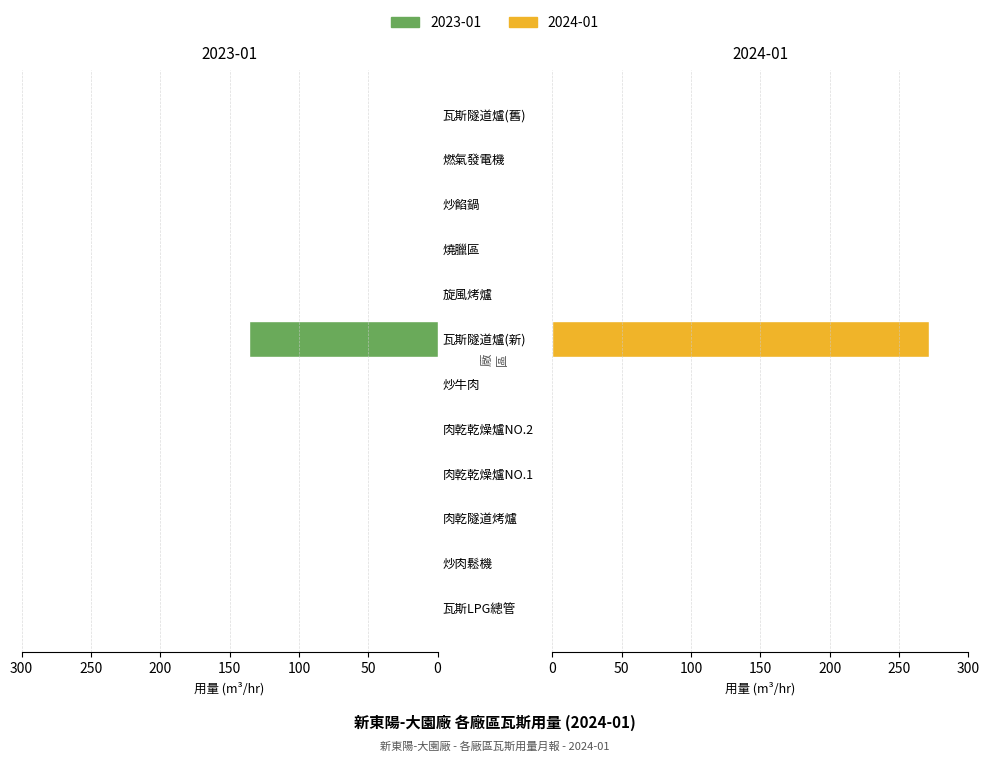

List the labels in order of 2023-01 value, largest first.

瓦斯隧道爐(新), 瓦斯LPG總管, 炒肉鬆機, 肉乾隧道烤爐, 肉乾乾燥爐NO.1, 肉乾乾燥爐NO.2, 炒牛肉, 旋風烤爐, 燒臘區, 炒餡鍋, 燃氣發電機, 瓦斯隧道爐(舊)